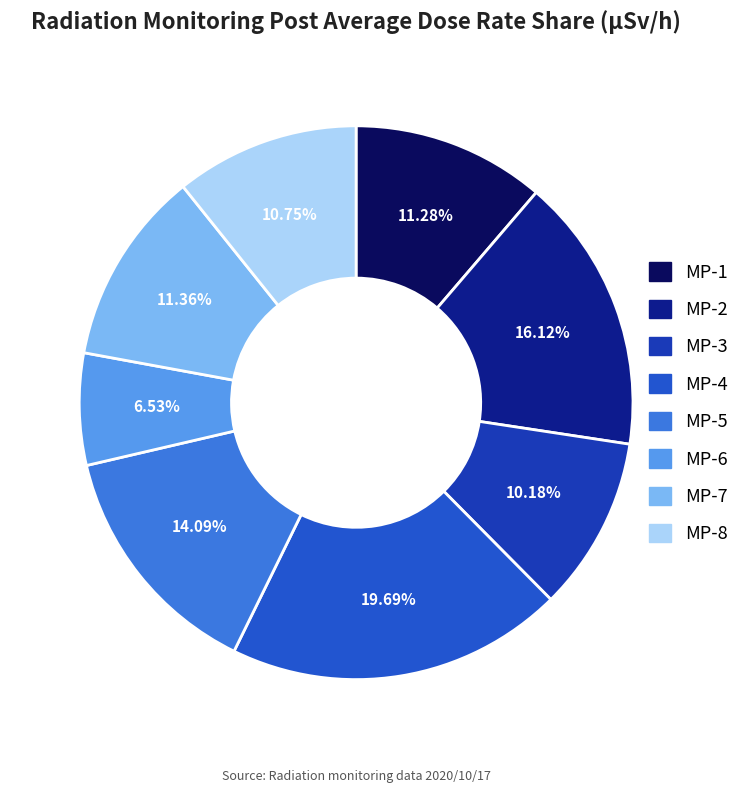

Does MP-7 represent more than half of the total?

No